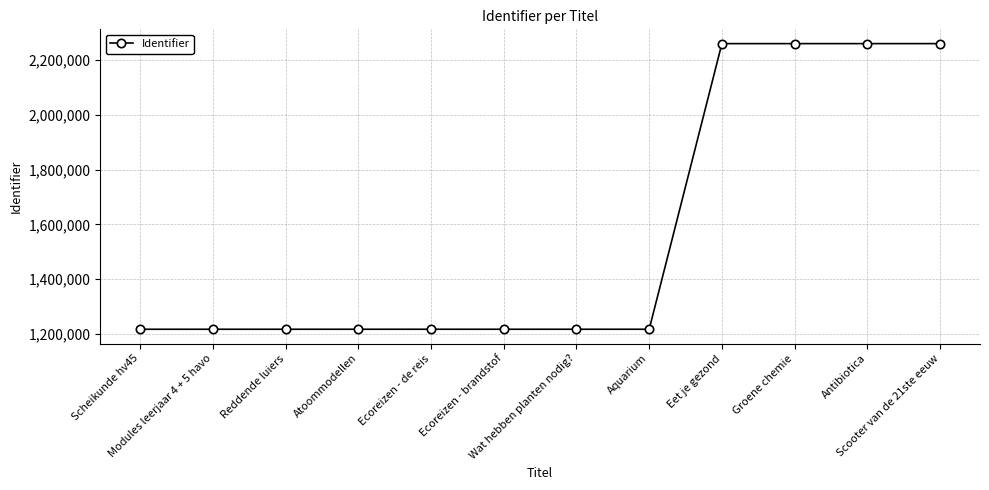

What is the minimum value shown in the chart?

1217353